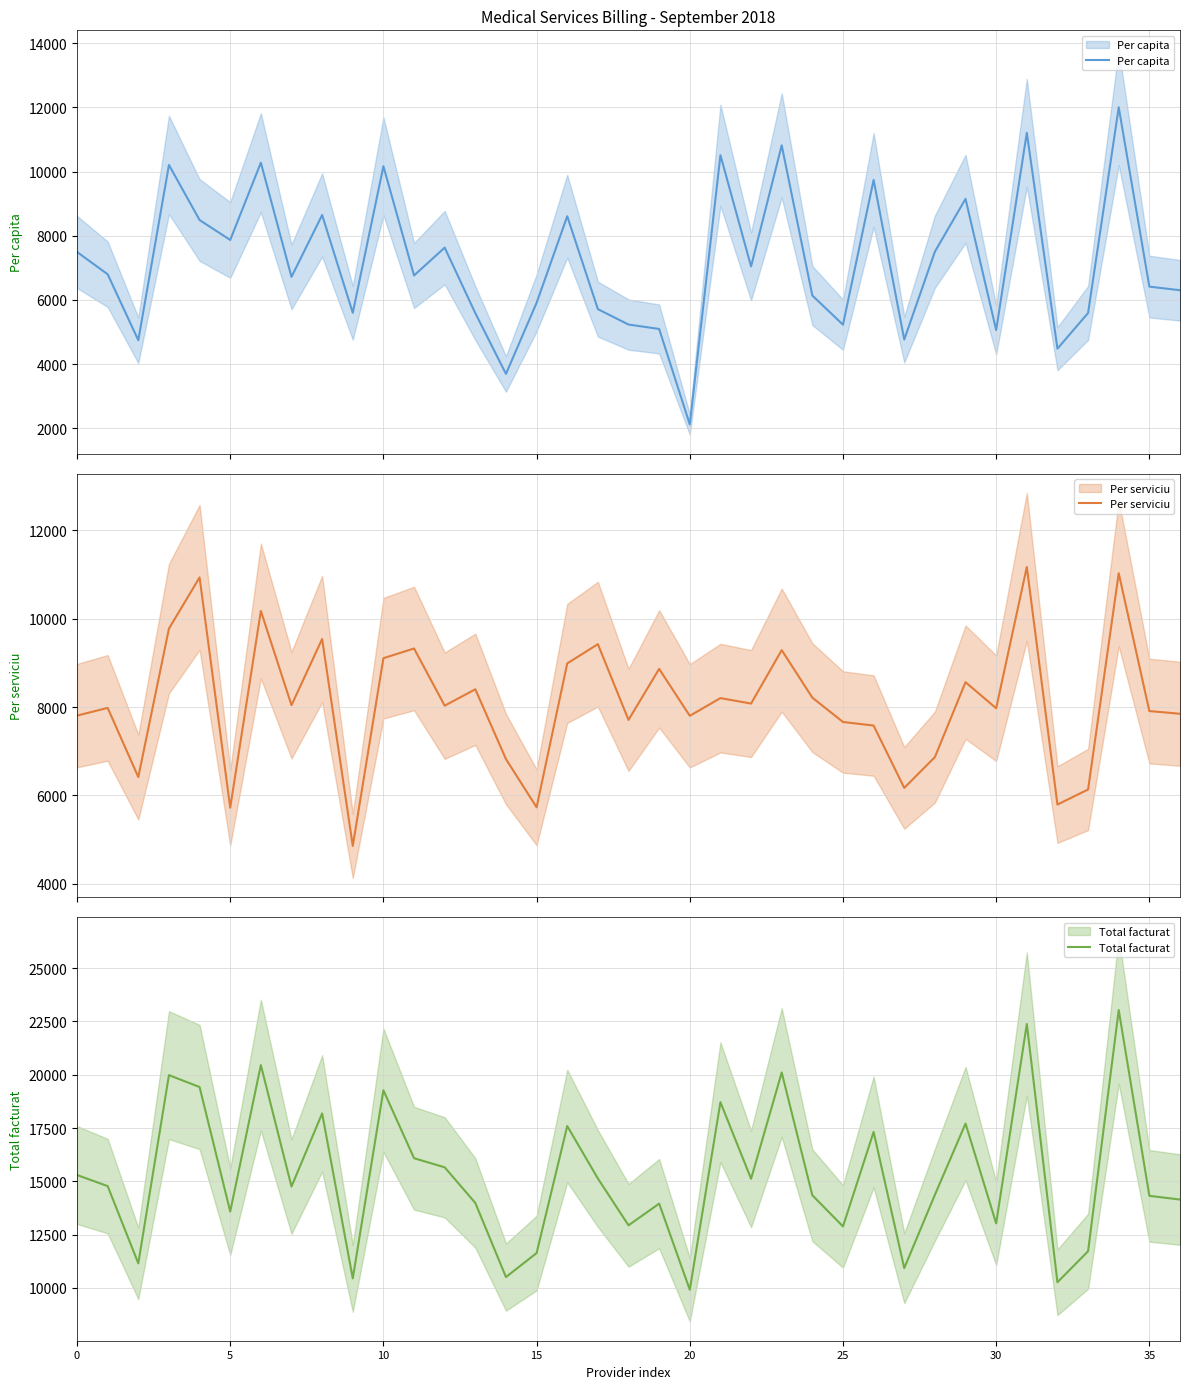

At 20, list the series in order from largest to smallest.

Total facturat, Per serviciu, Per capita